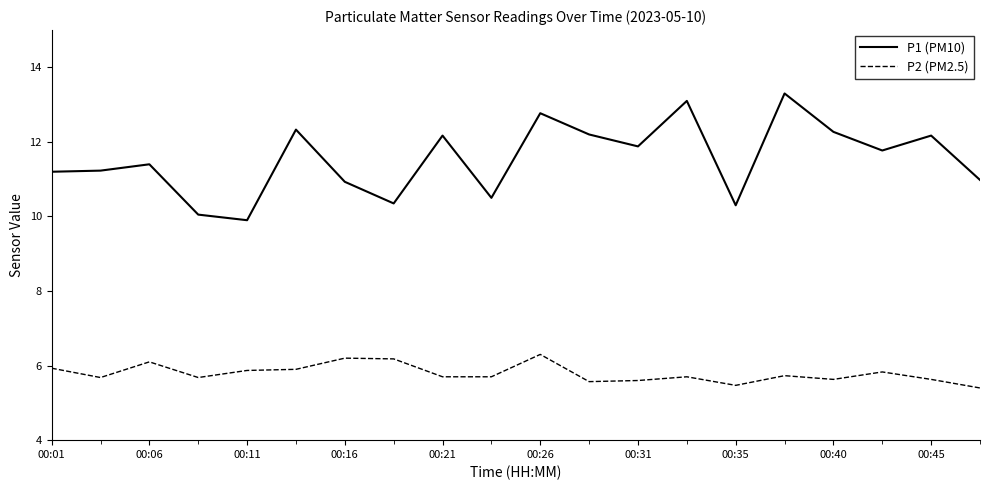

Which series has the widest spread of values?

P1 (PM10)